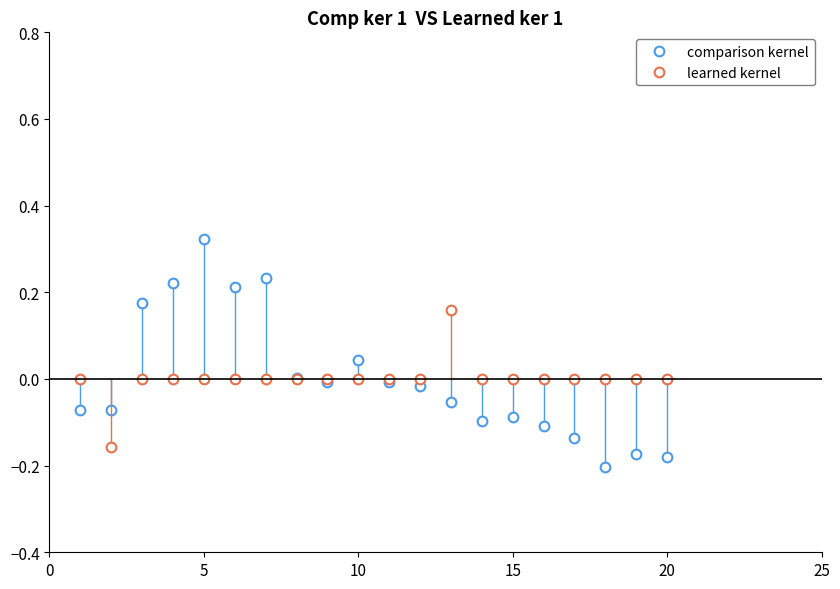

True or false: learned kernel has more than 0 points higher than both neighbors.

True